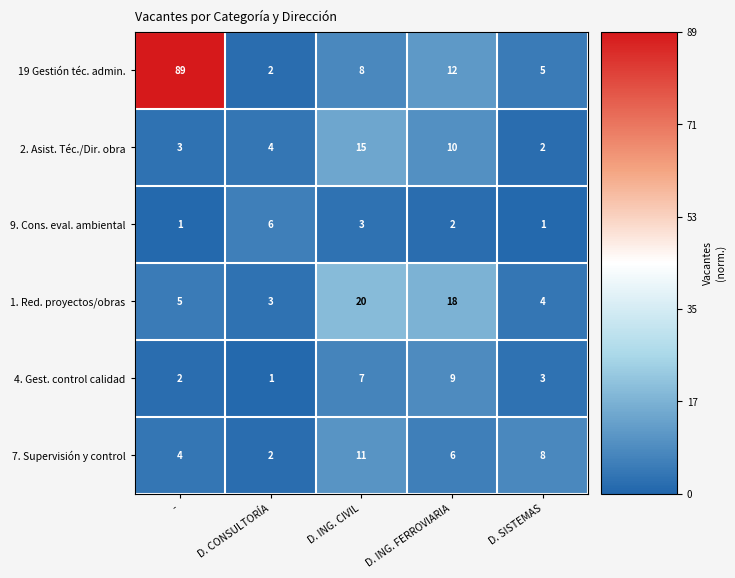

Reading left to right, extract all data points from this chart.

19 Gestión téc. admin.: 89	2	8	12	5
2. Asist. Téc./Dir. obra: 3	4	15	10	2
9. Cons. eval. ambiental: 1	6	3	2	1
1. Red. proyectos/obras: 5	3	20	18	4
4. Gest. control calidad: 2	1	7	9	3
7. Supervisión y control: 4	2	11	6	8